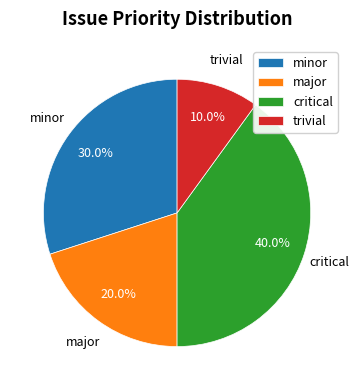

Is minor the majority of the pie?

No